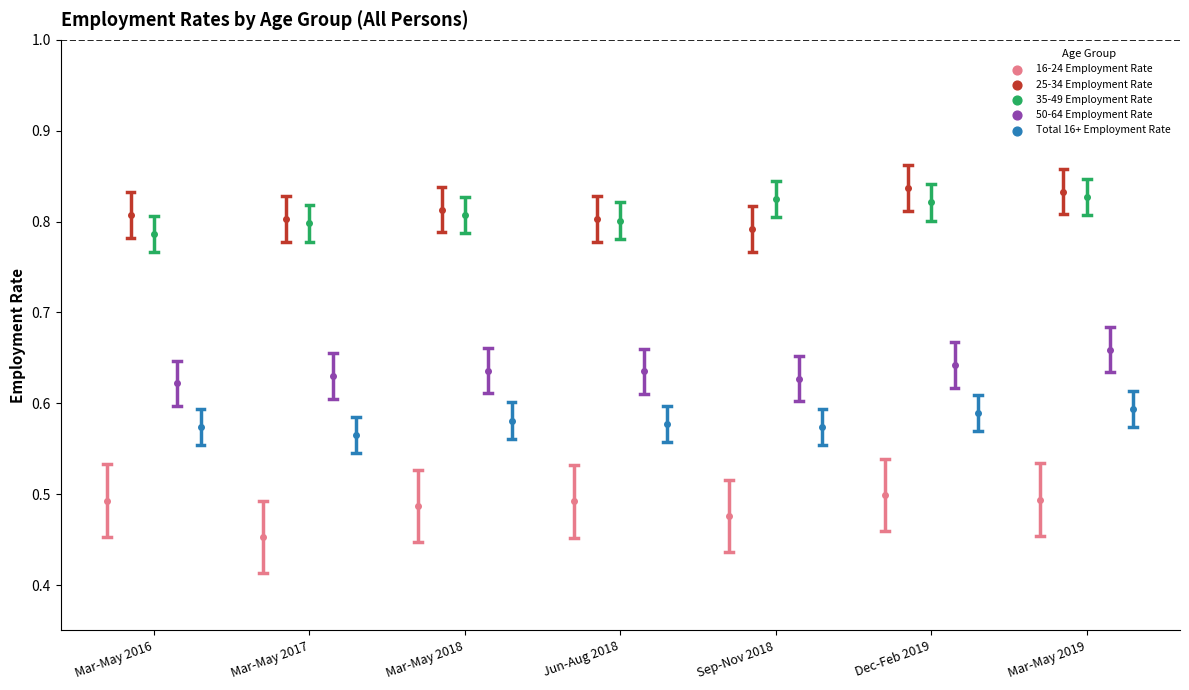

Which series has the largest Y range (max minus min)?

16-24 Employment Rate